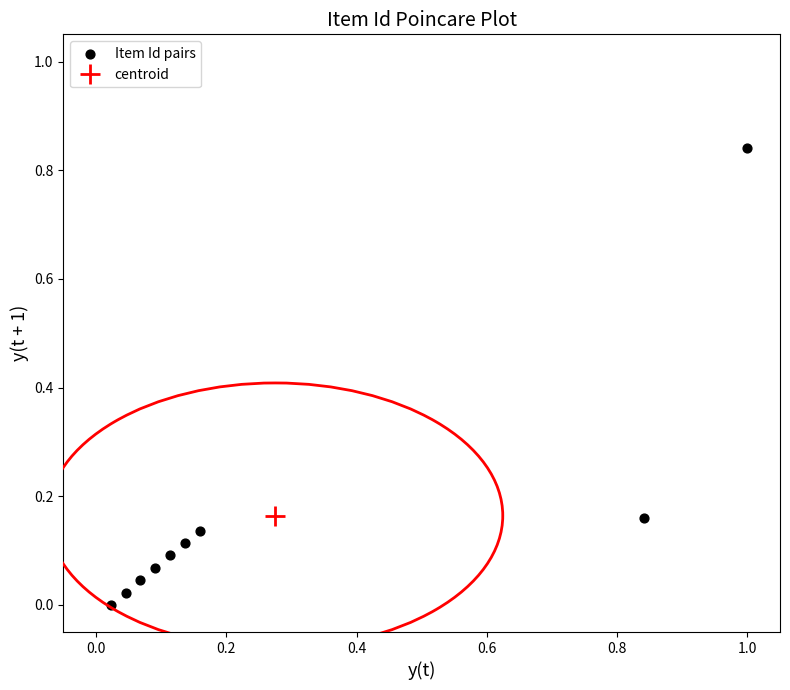

What is the average X value?

0.3